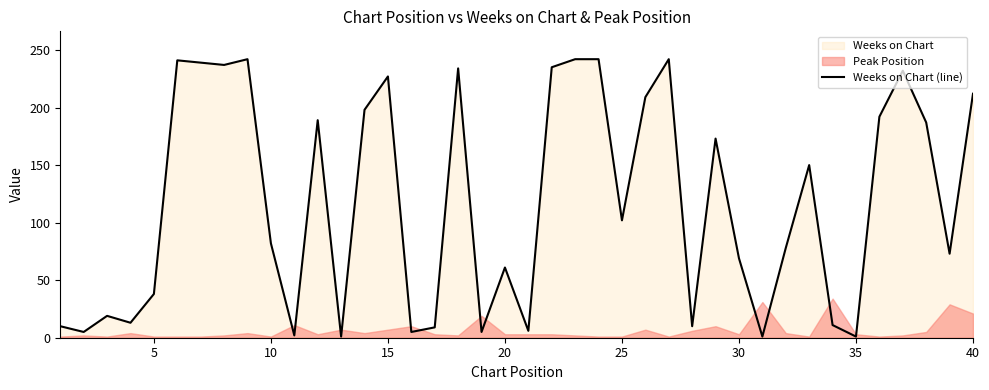

True or false: Weeks on Chart (line) has a value of 227 at 15.

True